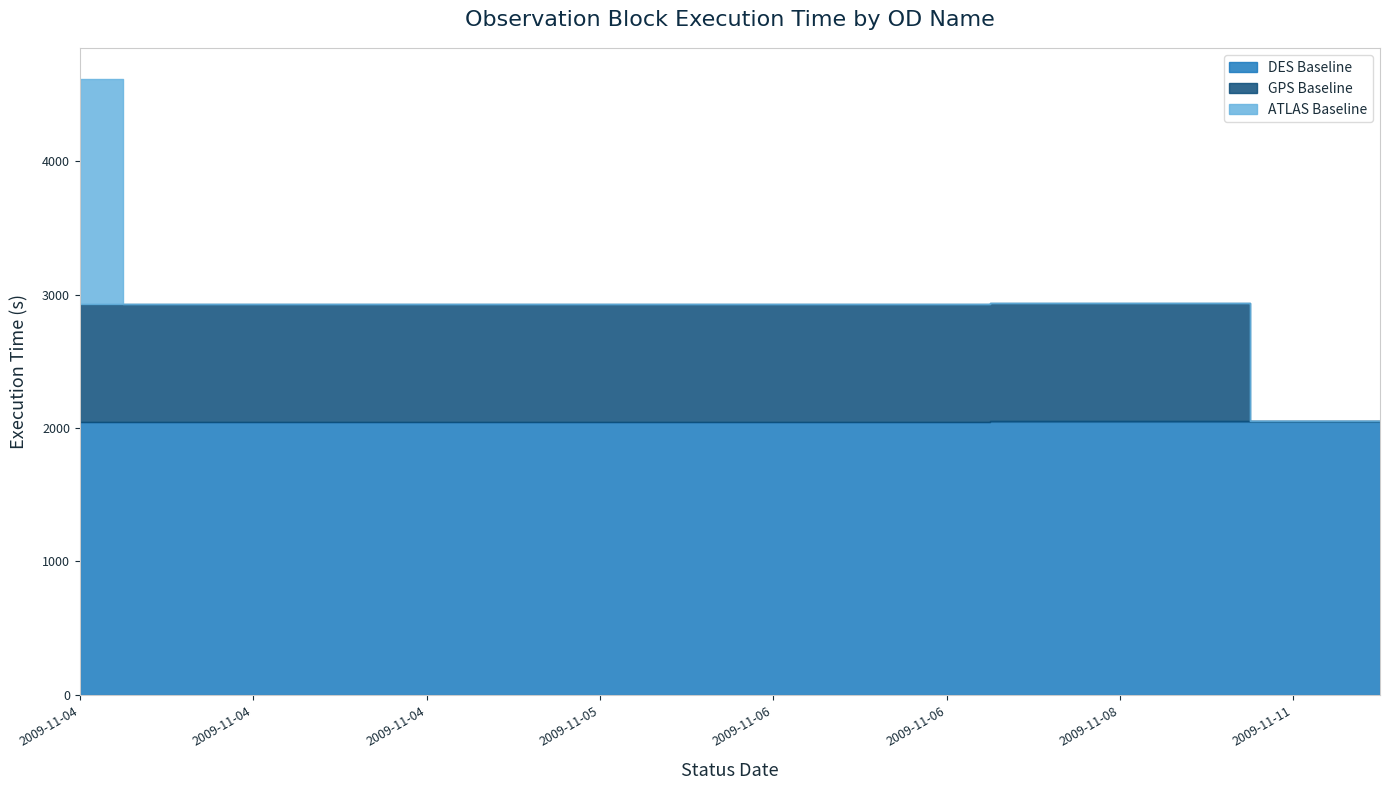

True or false: GPS Baseline has a value of 887 at 2009-11-04.

True